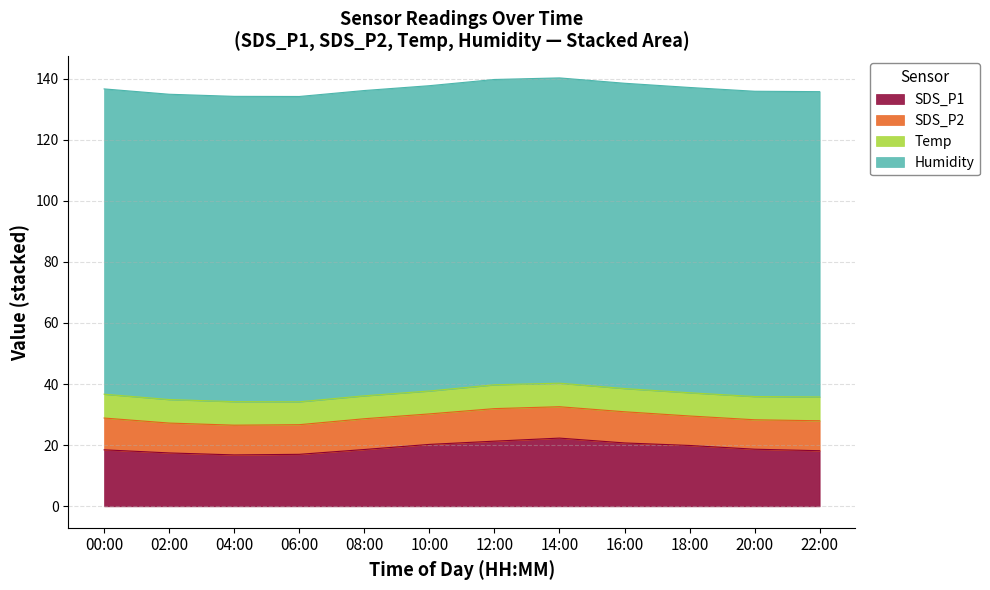

True or false: Humidity and Temp intersect in this chart.

False